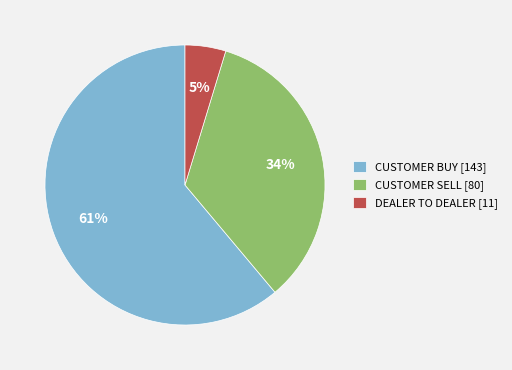

Rank the categories by value from highest to lowest.

CUSTOMER BUY, CUSTOMER SELL, DEALER TO DEALER